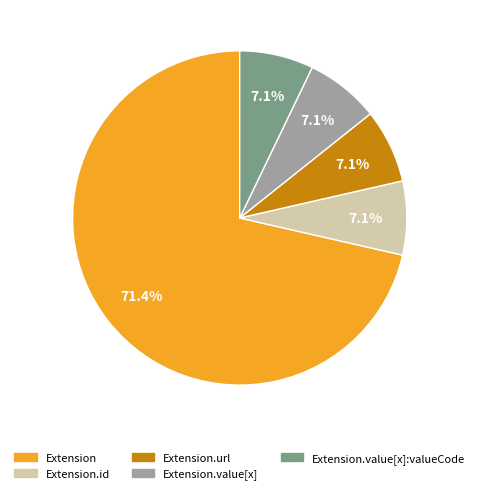

Combined, do Extension.url and Extension.value[x]:valueCode account for over 50%?

No